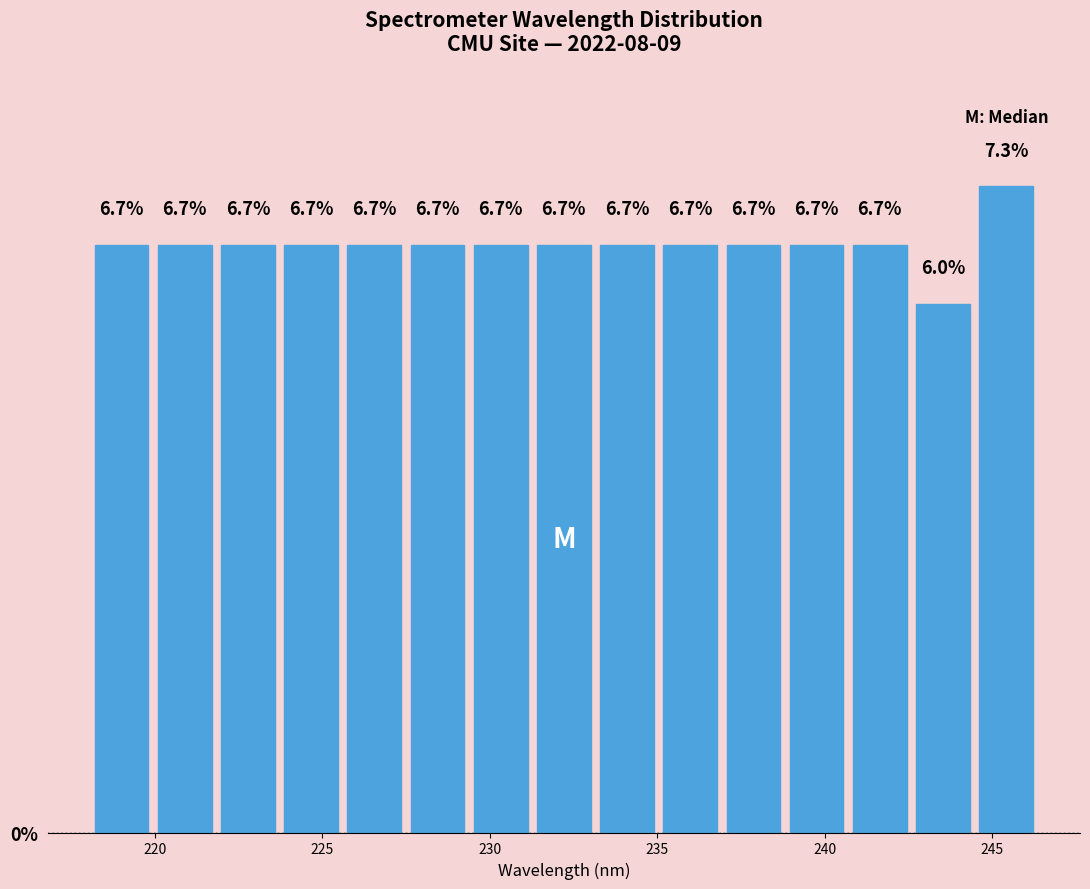

Read against the x-axis, roughly where is the centre of the tallest bar?

245.5